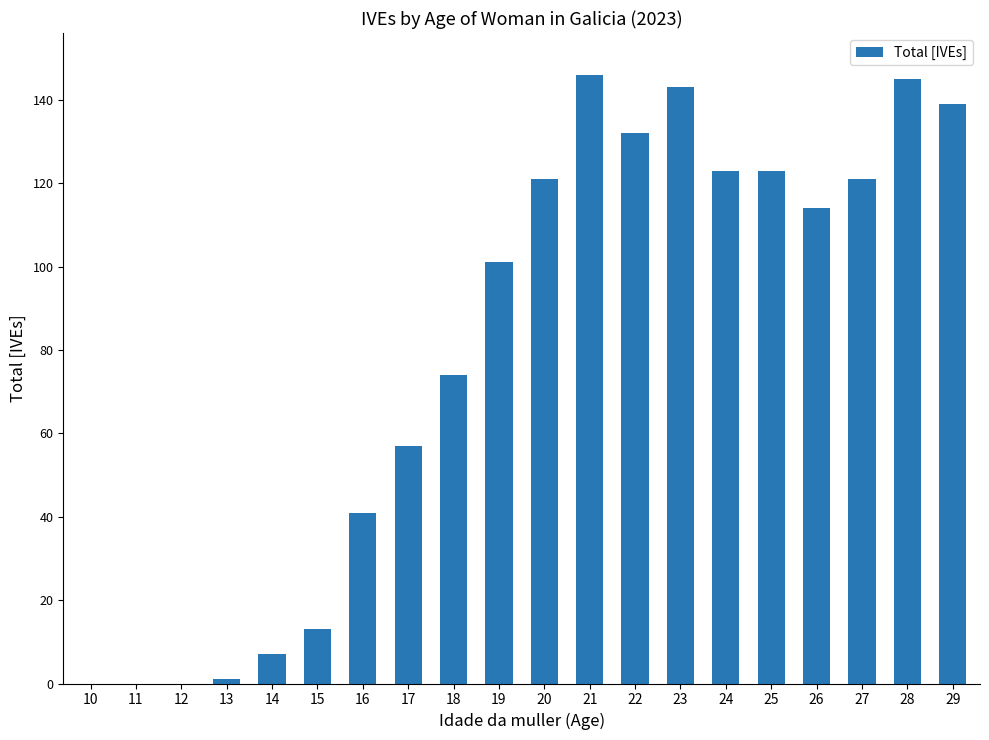

The value at 27 is 82. True or false?

False